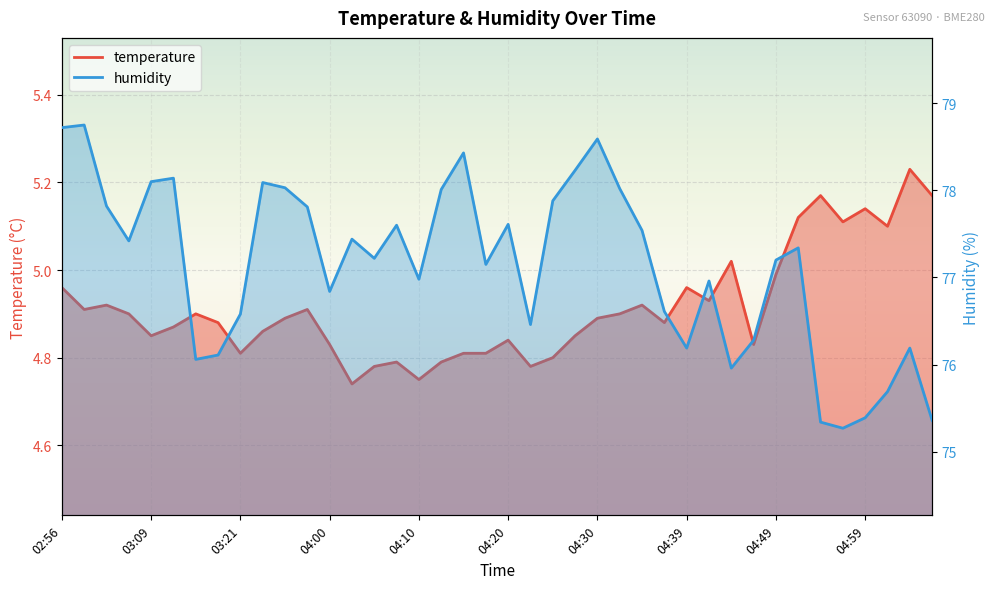

How many lines are shown in the chart?

2